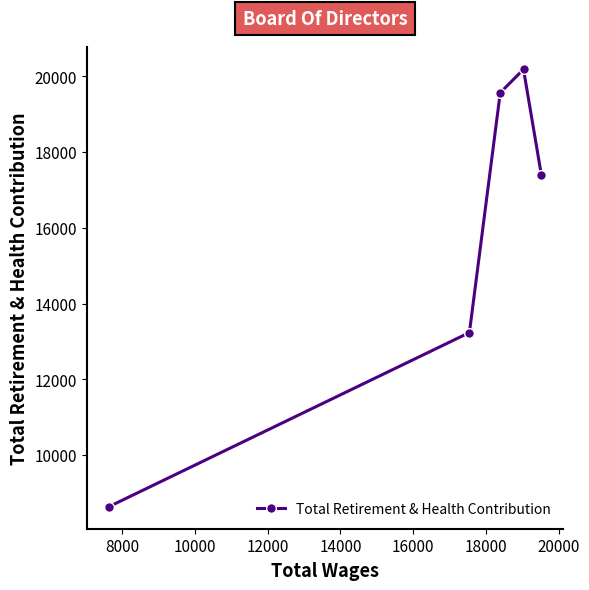

What is the value of the 2nd point from the left?

13236